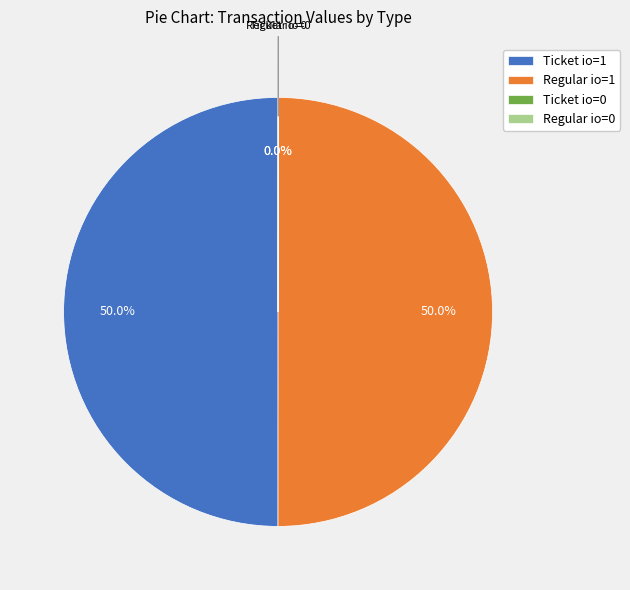

What is the total percentage of Ticket io=1 and Regular io=1?

100.0%